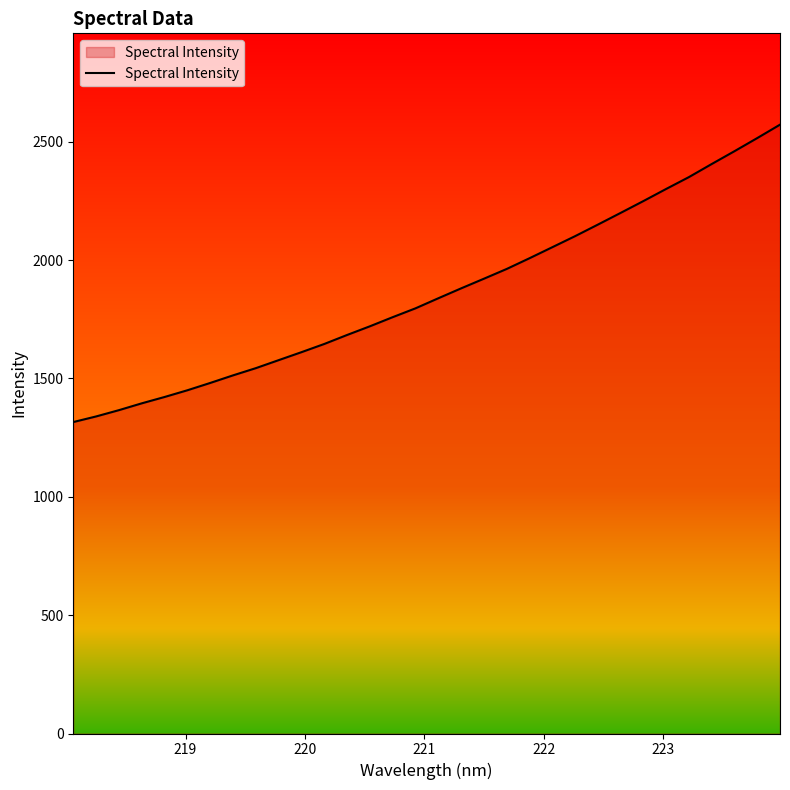

What is the smallest value displayed?

1315.7